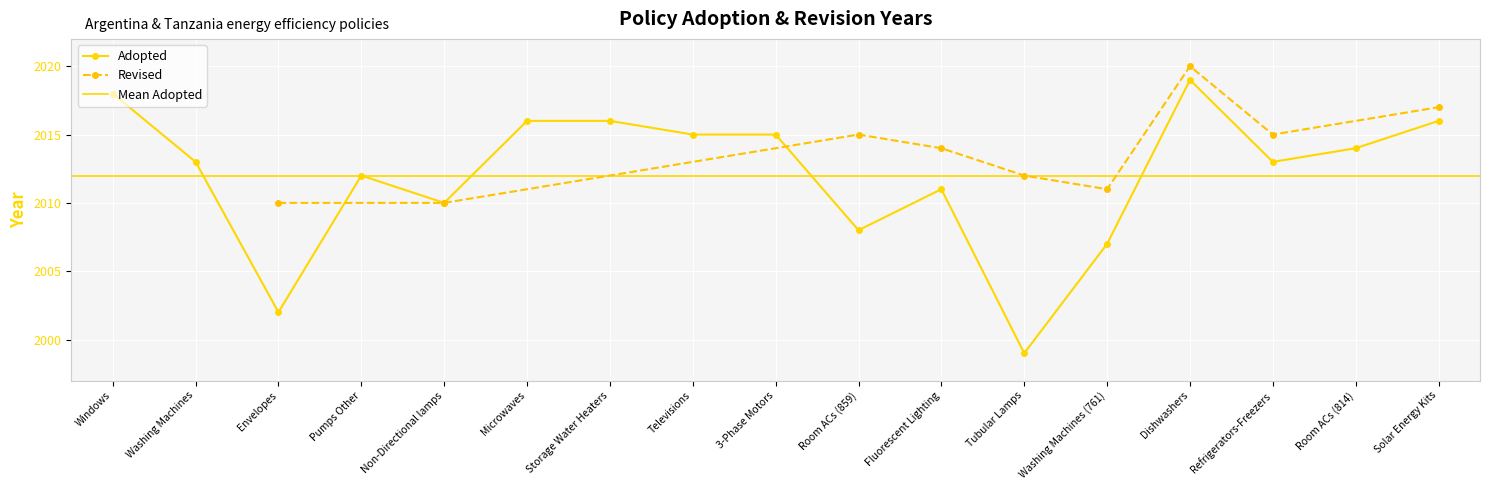

What is the sum of all values?

34204